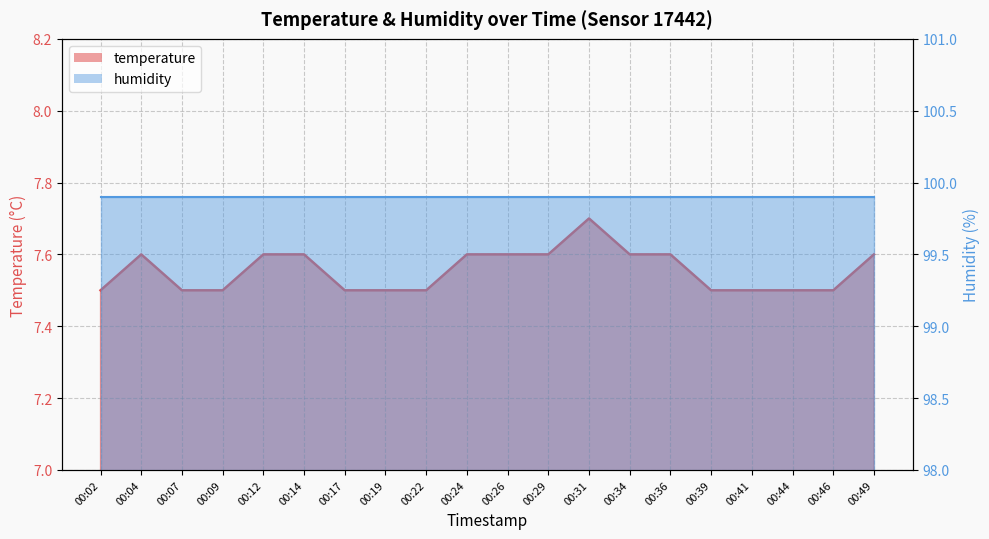

Between 00:41 and 00:31, which is larger?

00:31